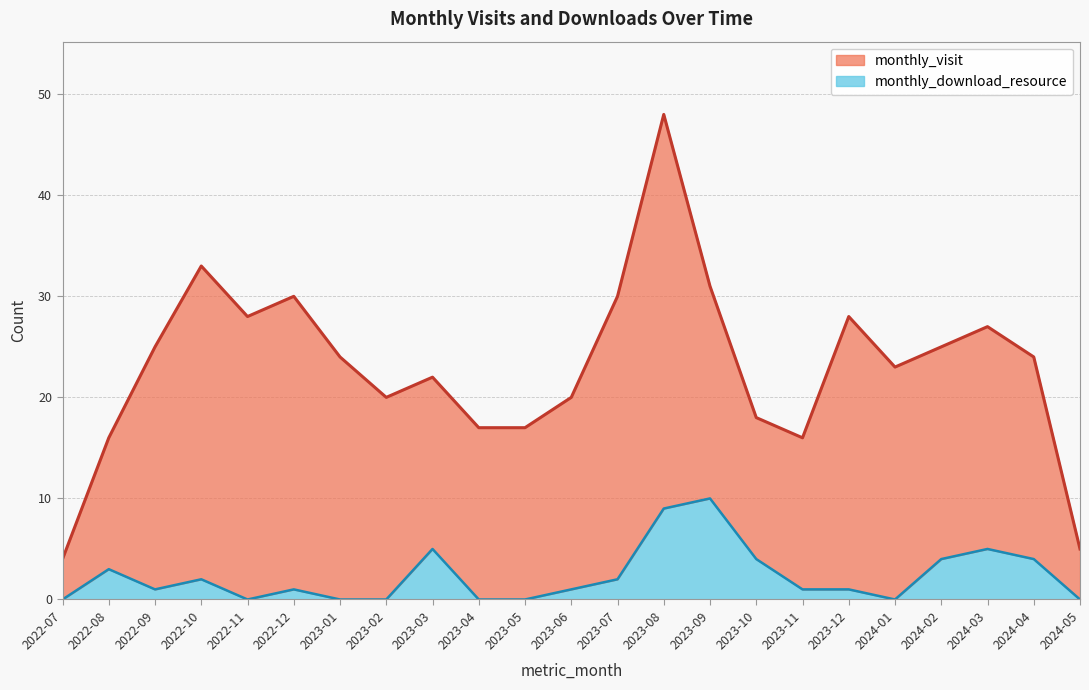

Is it true that the value at 2023-08 is 9?

True